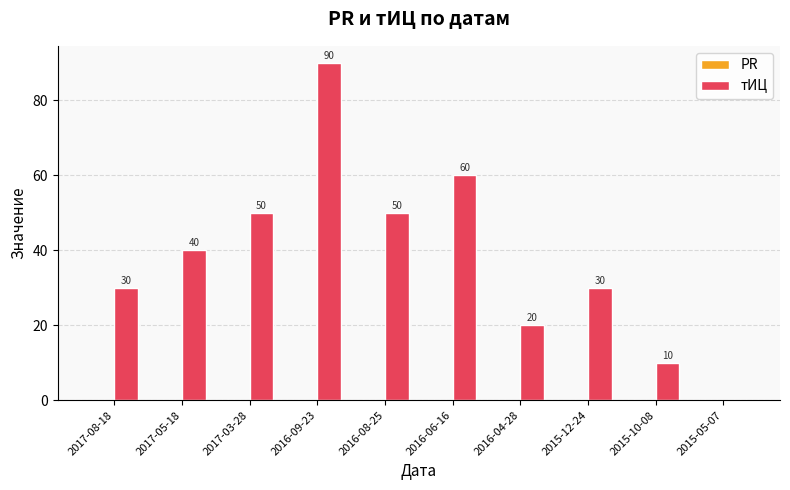

Reading left to right, list all the values displayed in this chart.

2017-08-18=30	2017-05-18=40	2017-03-28=50	2016-09-23=90	2016-08-25=50	2016-06-16=60	2016-04-28=20	2015-12-24=30	2015-10-08=10	2015-05-07=0